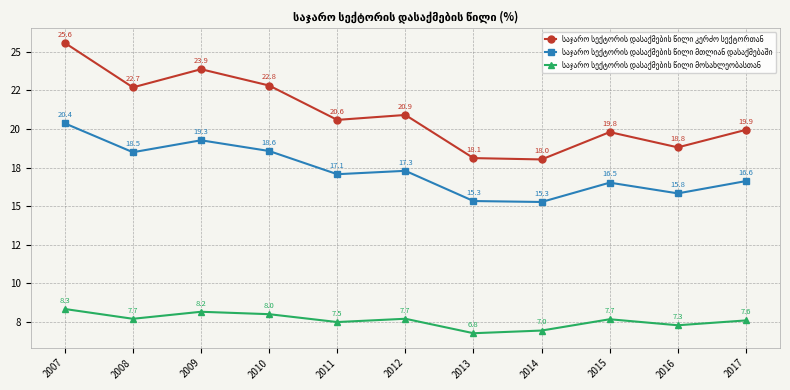

How many data points in საჯარო სექტორის დასაქმების წილი მოსახლეობასთან are less than 7?

2